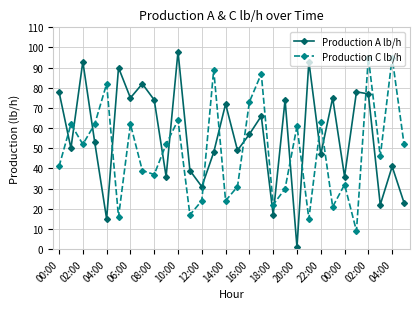

What is the average value of the Production A lb/h series?

56